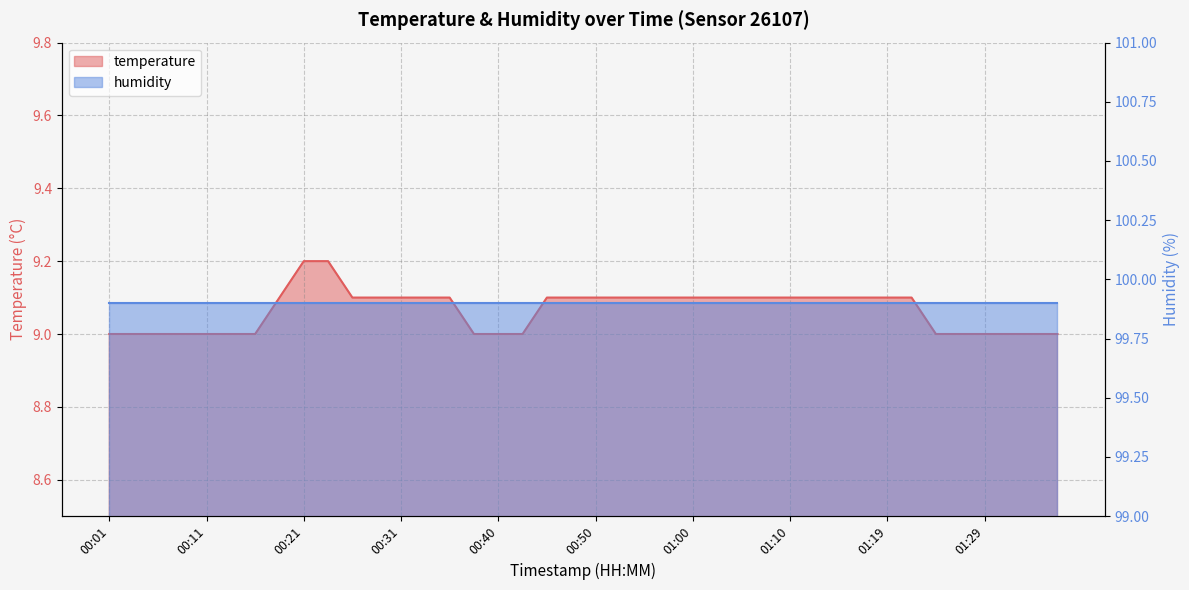

What is the minimum value shown in the chart?

9.0